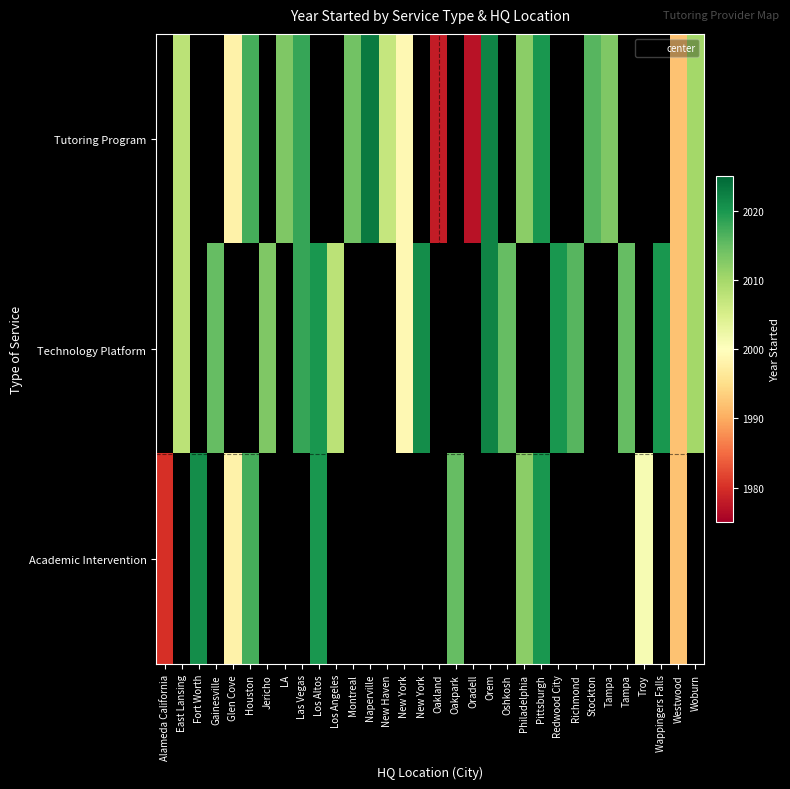

Count the number of data series in this chart.

3